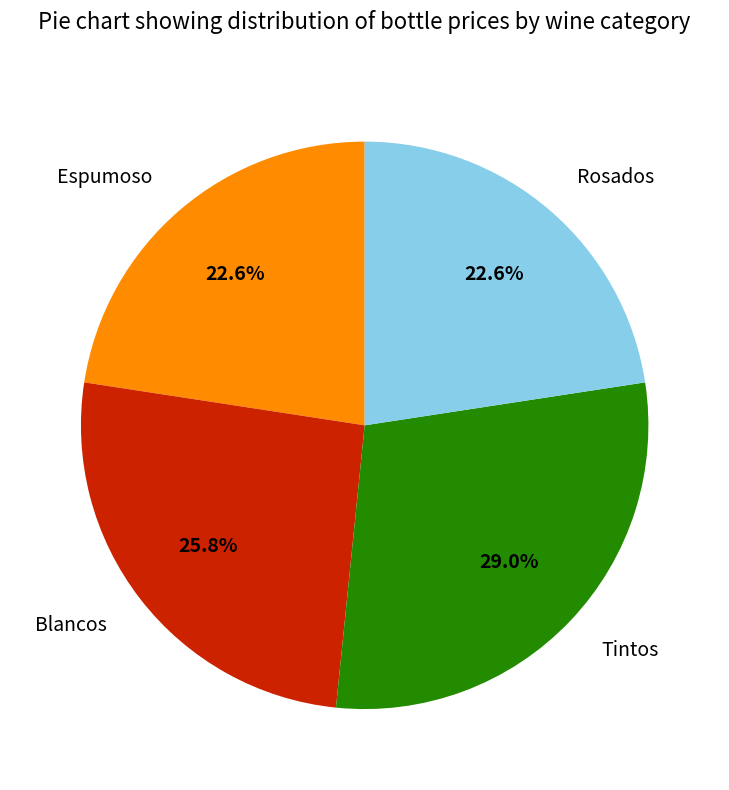

Does Tintos account for over 50% of the chart?

No